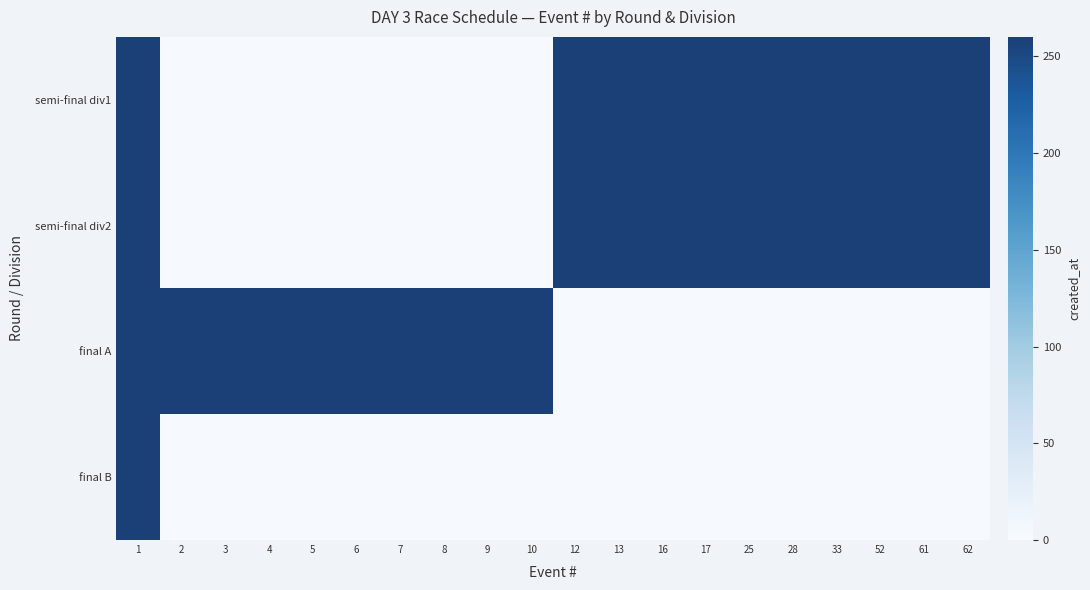

What is the total value across all series at 16?

520